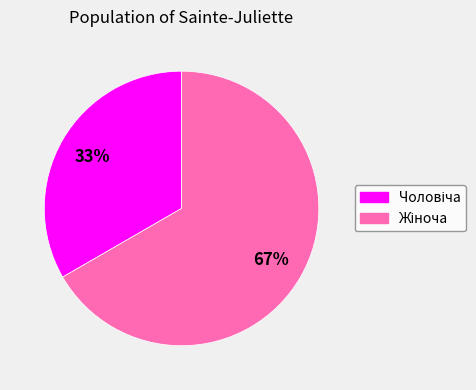

Does any single category account for the majority?

Yes